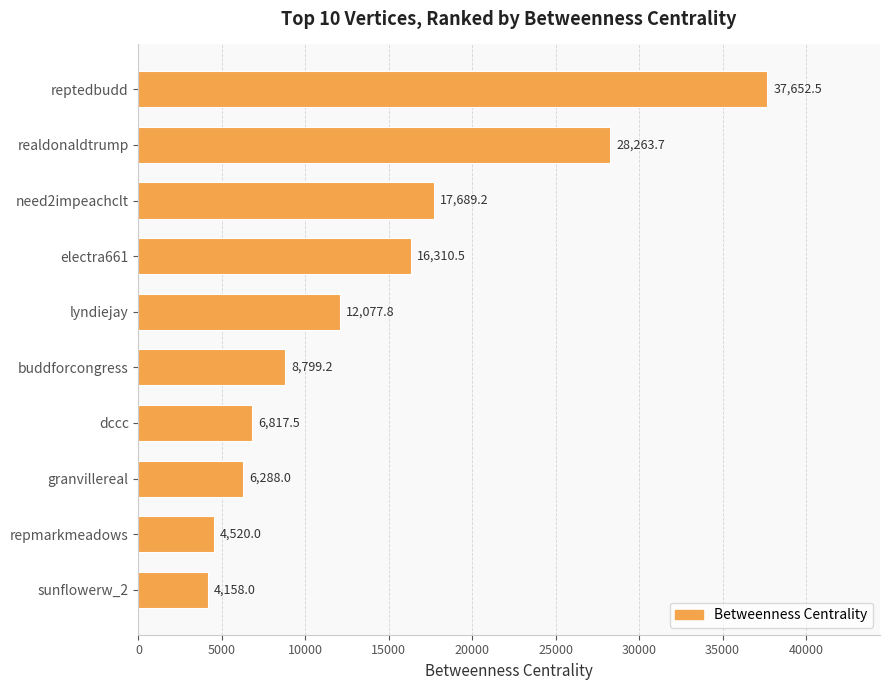

At which category does the chart reach its minimum across all series?

sunflowerw_2